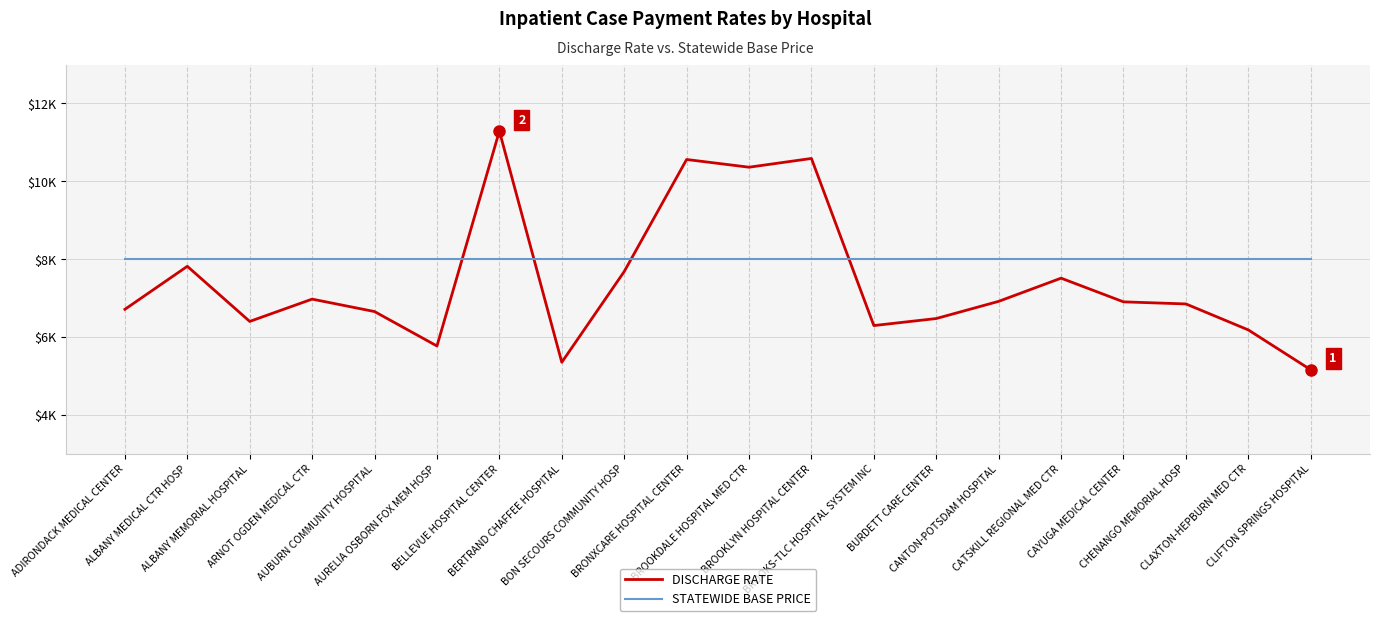

Is this an area chart (filled region under the line)?

No